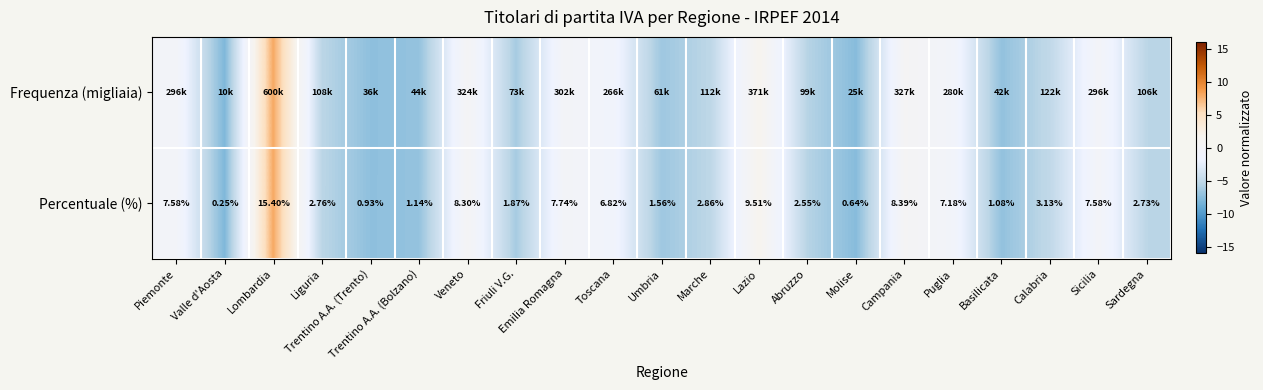

Where is Percentuale (%) nearest to the value 7?

Toscana